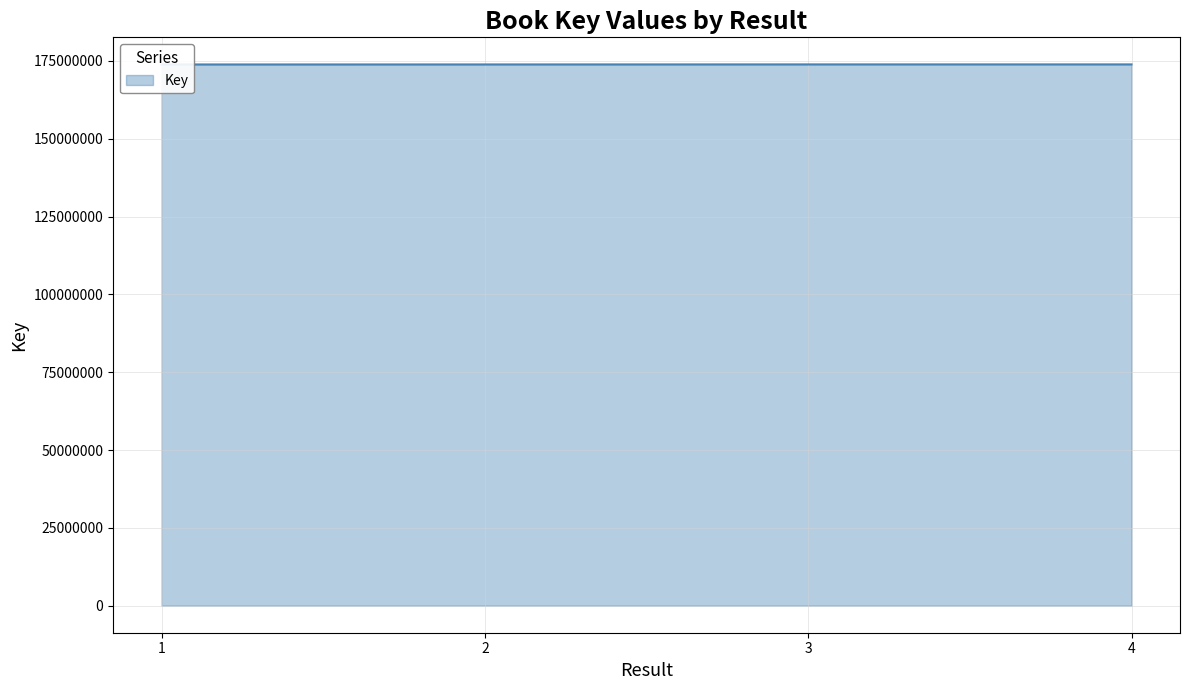

What is the sum of the values at 2 and 4?

347789604